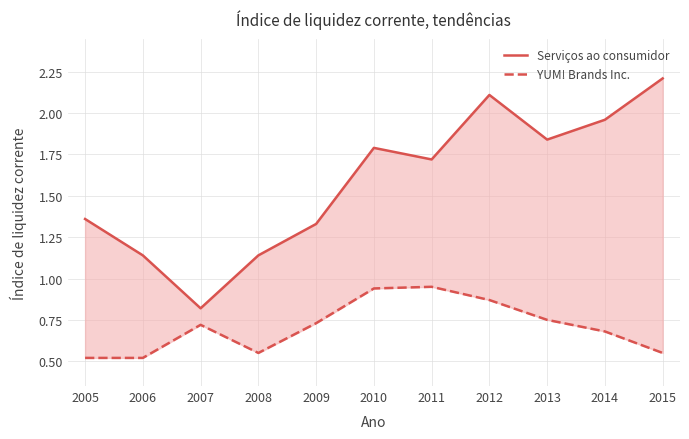

What is the difference between the Serviços ao consumidor values at 2008 and 2007?

0.3